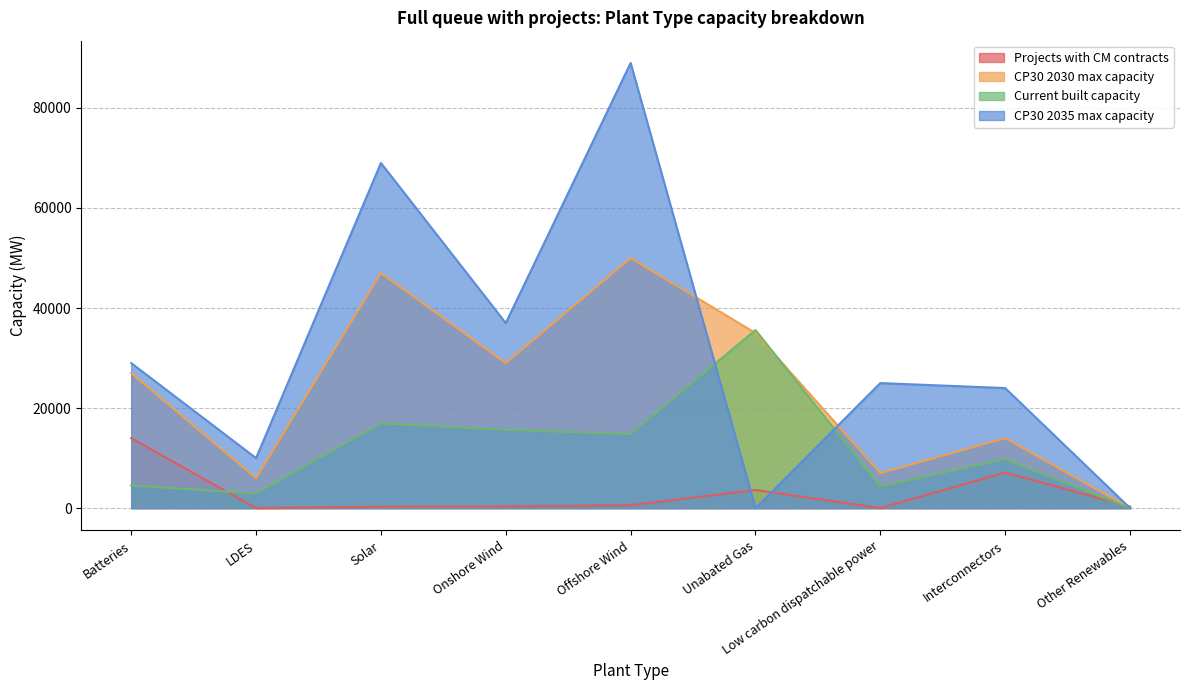

What is the label of the 3rd point from the left?

Solar